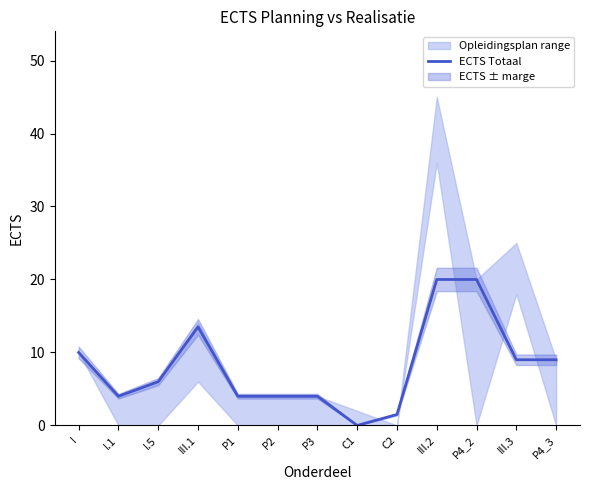

List the labels in order of value, smallest first.

C1, C2, I.1, P1, P2, P3, I.5, III.3, P4_3, I, III.1, III.2, P4_2